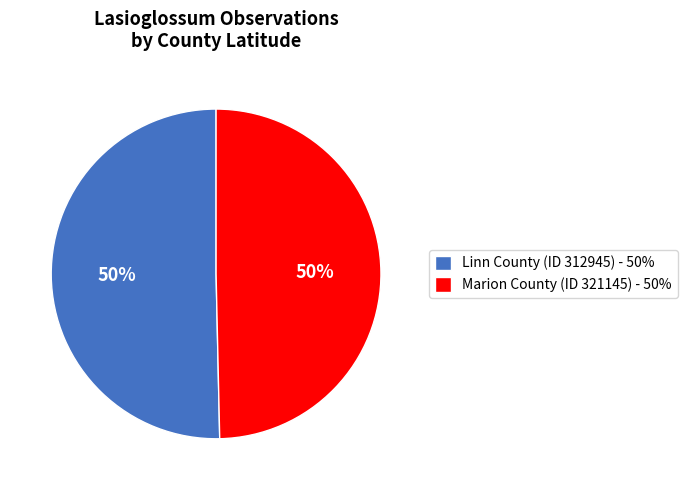

Combined, do Linn County (ID 312945) - 50% and Marion County (ID 321145) - 50% account for over 50%?

Yes